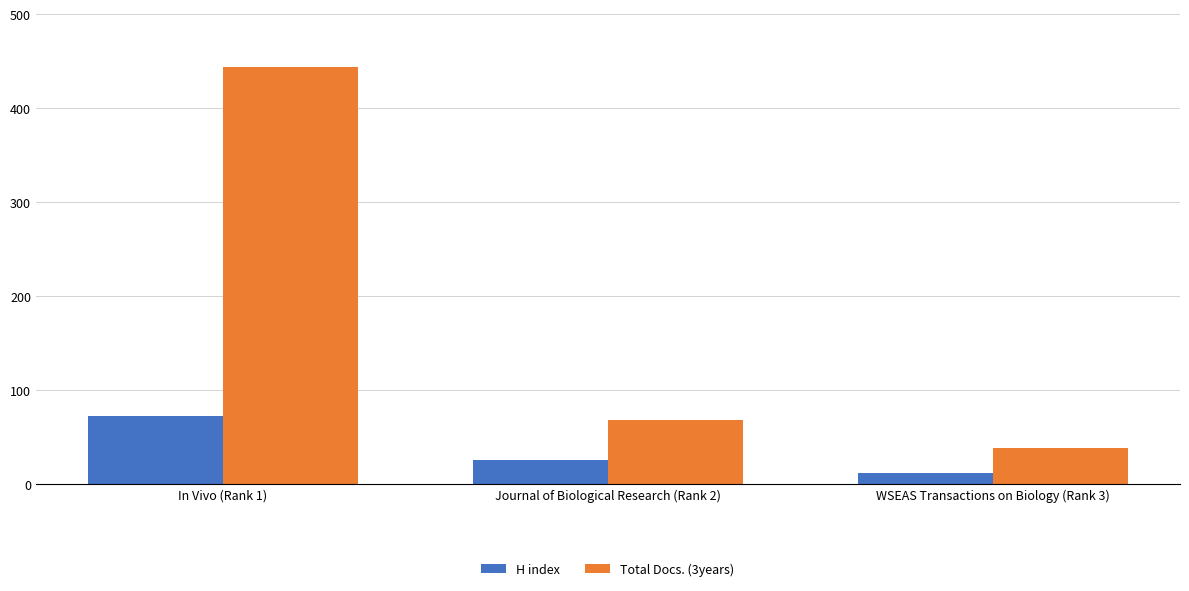

What is the label of the 3rd bar from the right?

In Vivo (Rank 1)